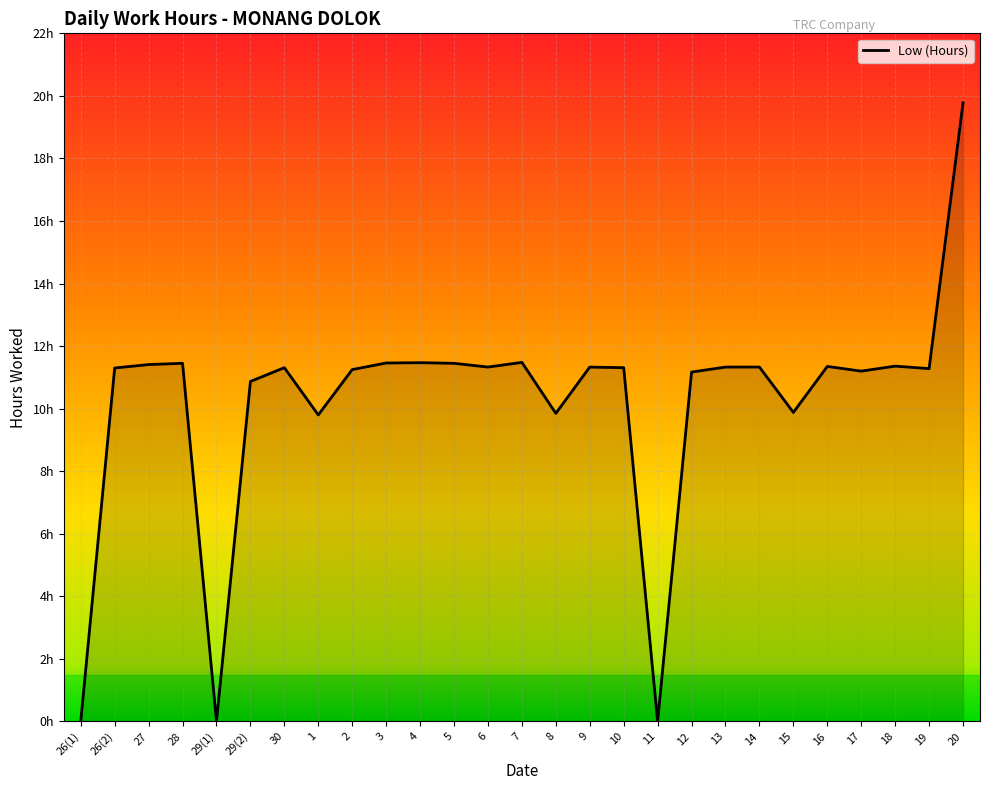

At which category does the data reach its first local valley?

29(1)